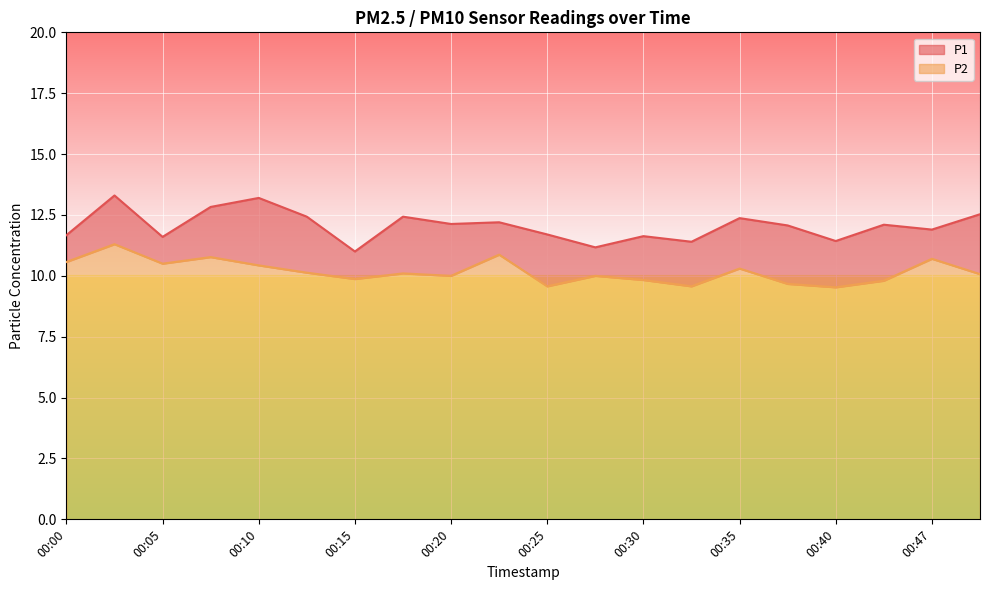

What is the minimum value shown in the chart?

9.5